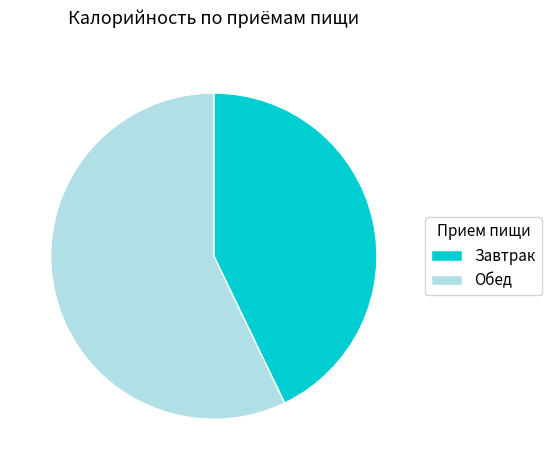

What is the ratio of the value at Обед to the value at Завтрак?

1.3